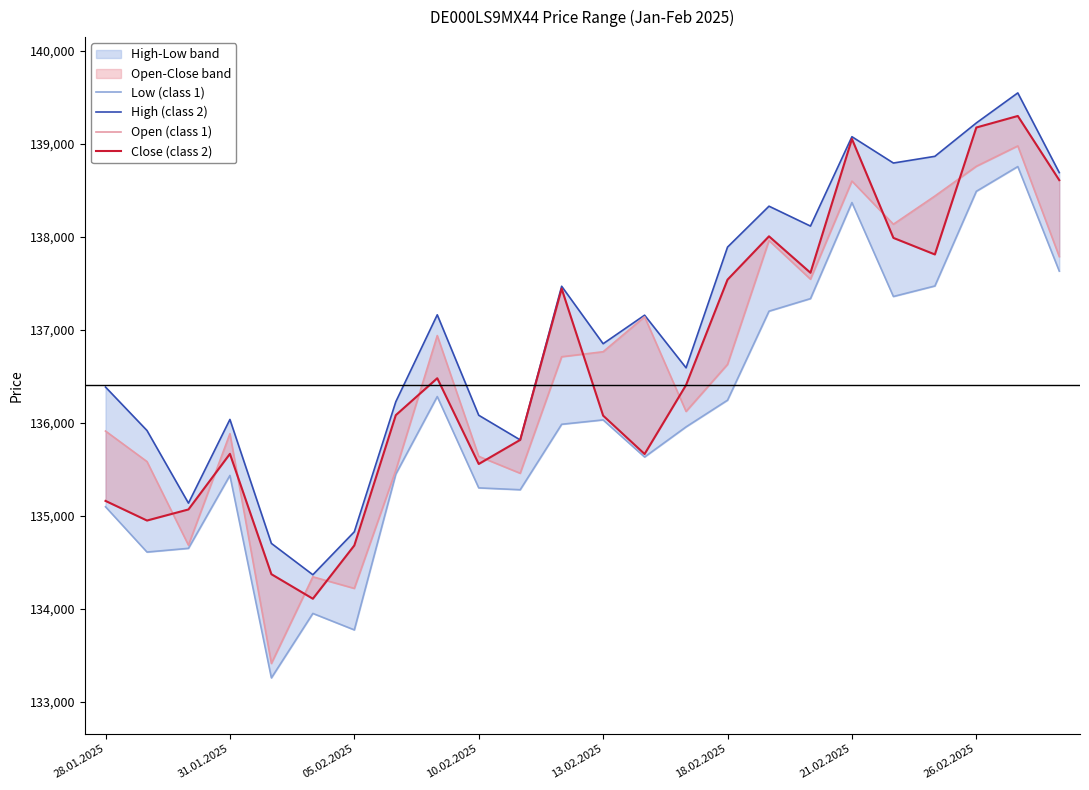

What is the difference between the highest and lowest values at 13?

1525